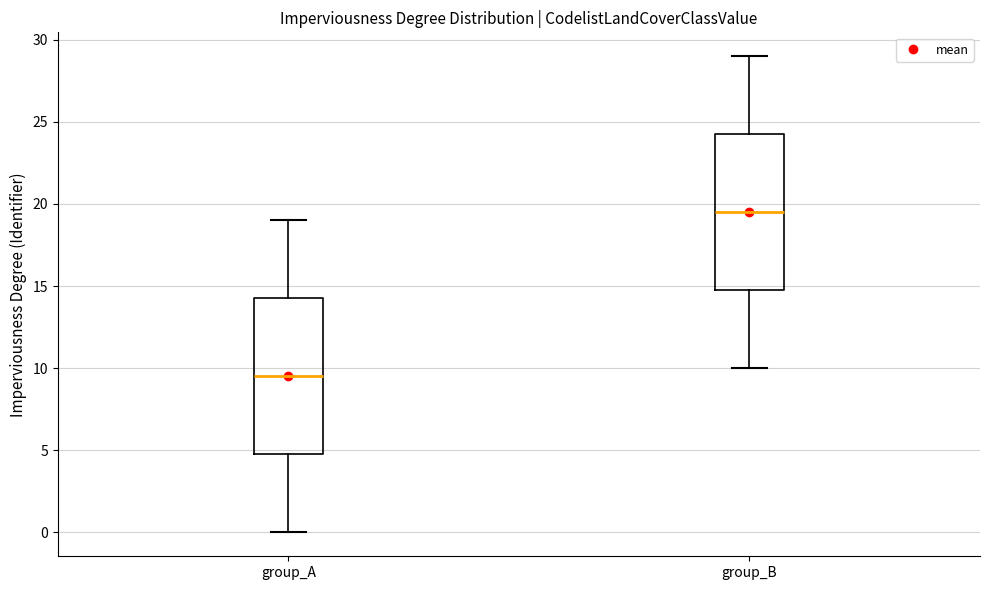

Reading left to right, transcribe this box plot: for each box, give where its median line is, the range the box spans, and where its two whiskers end, as read against the y-axis. The values are not printed on the chart, so give them approximately, as read against the axis.

group_A: median 9.5, box 5.0 to 14.5, whiskers 0.0 to 19.0
group_B: median 19.5, box 15.0 to 24.5, whiskers 10.0 to 29.0